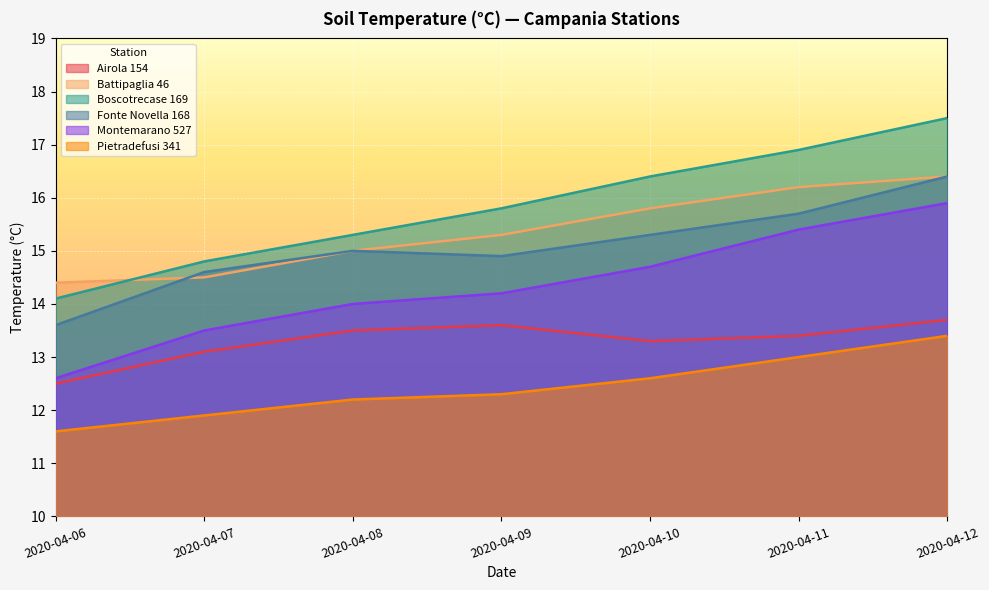

Is it true that Battipaglia 46 equals 27.0 at 2020-04-09?

False